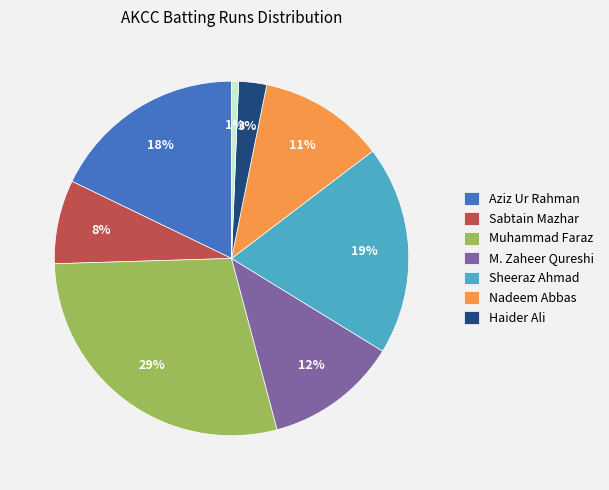

To the nearest percent, what is the difference between the largest and smallest slice percentages?

28%